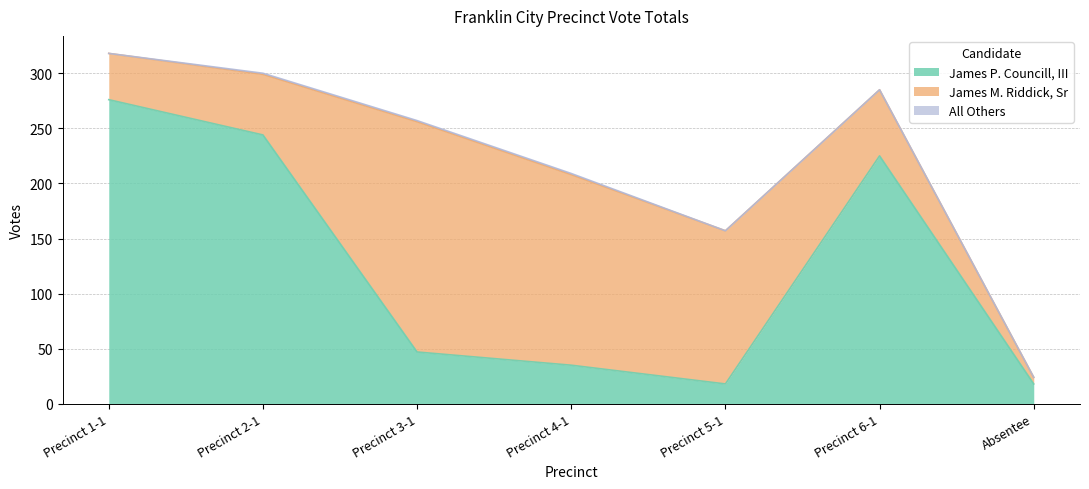

List the series in order of their overall mean, lowest first.

All Others, James M. Riddick, Sr, James P. Councill, III